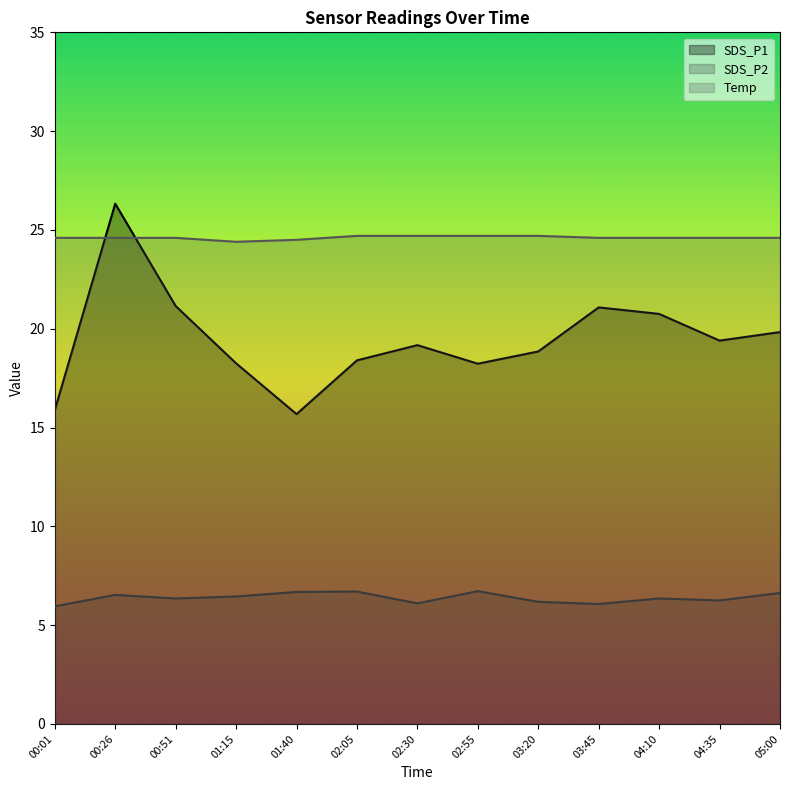

True or false: SDS_P1 has a value of 18.2 at 02:55.

True